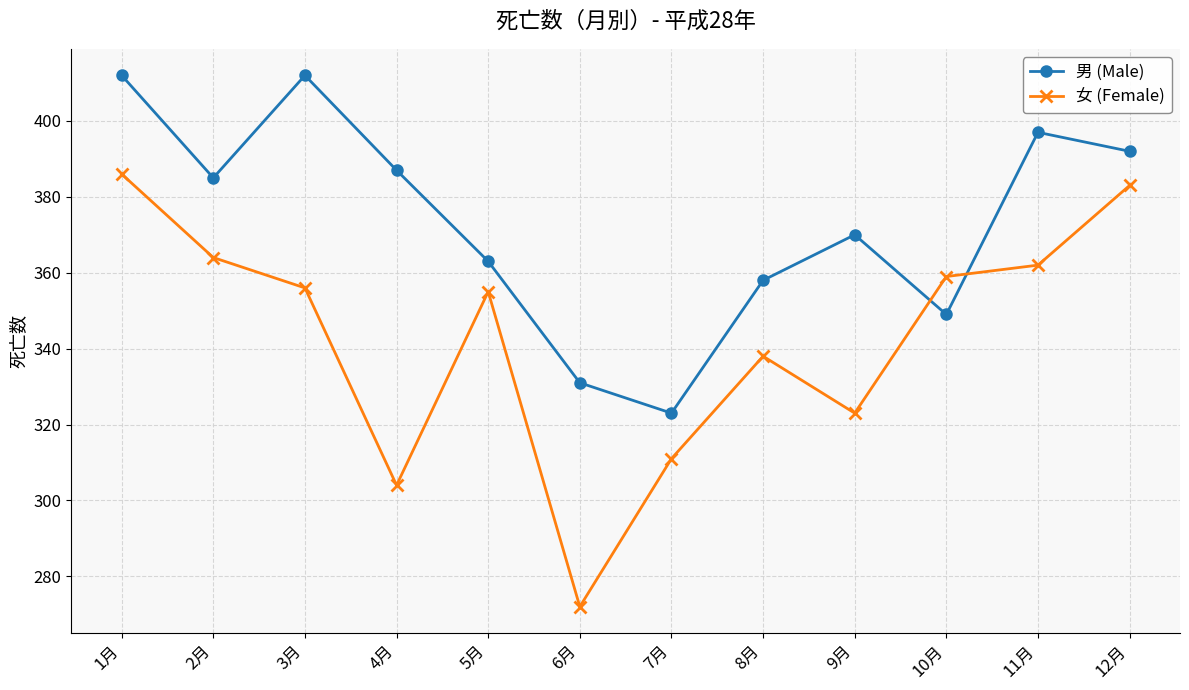

What value does the 女 (Female) series have at 12月?

383